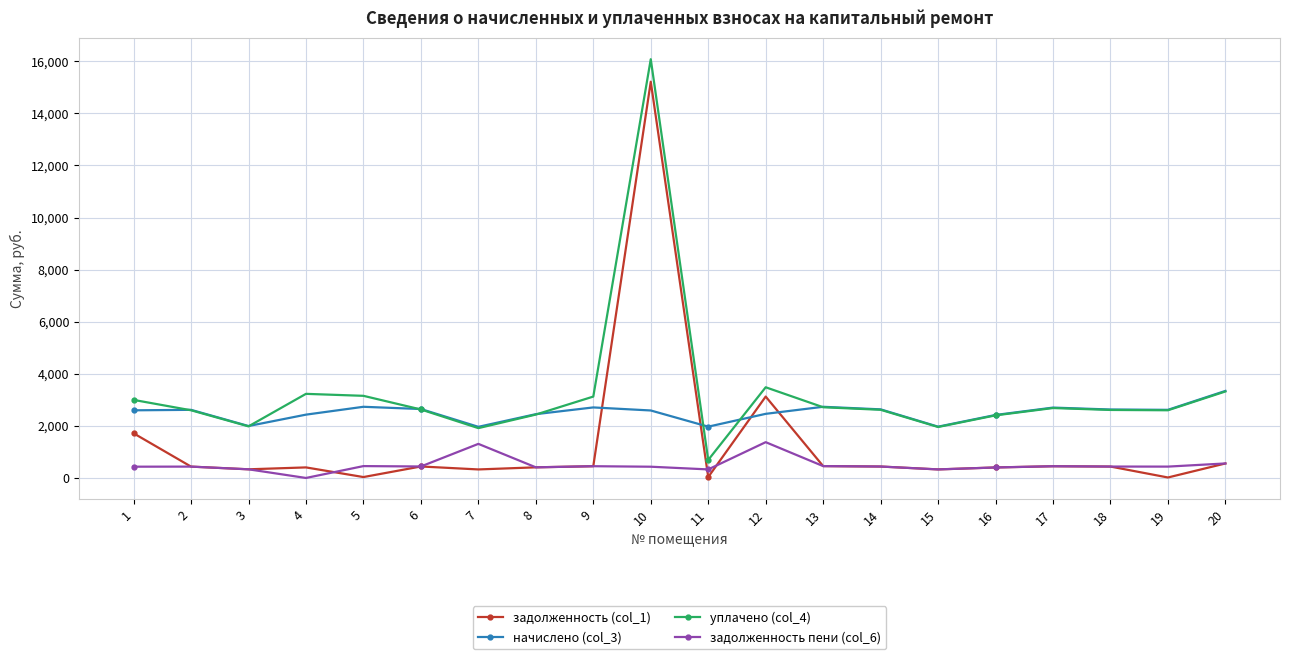

What is the spread (max minus min) of values at 8?

2041.8